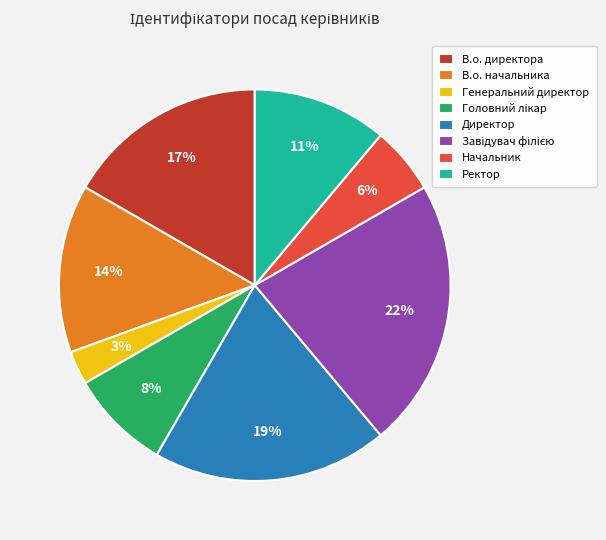

Between Директор and В.о. начальника, which is larger?

Директор